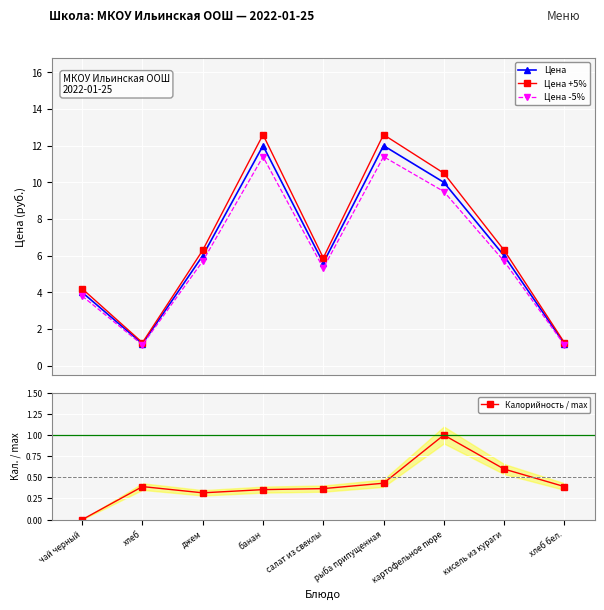

True or false: Цена and Калорийность / max cross at least once.

False